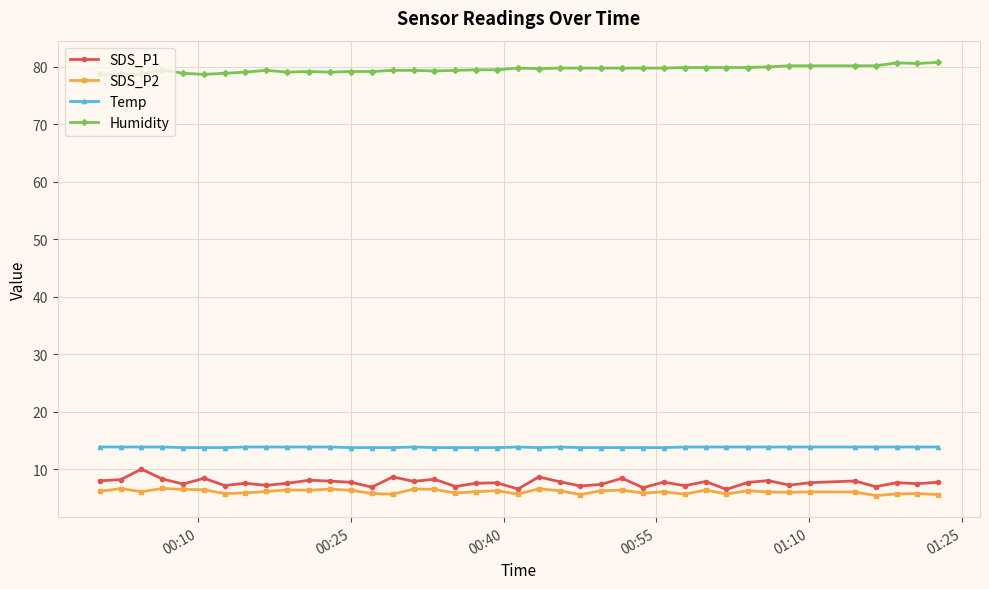

True or false: SDS_P2 and Humidity intersect in this chart.

False